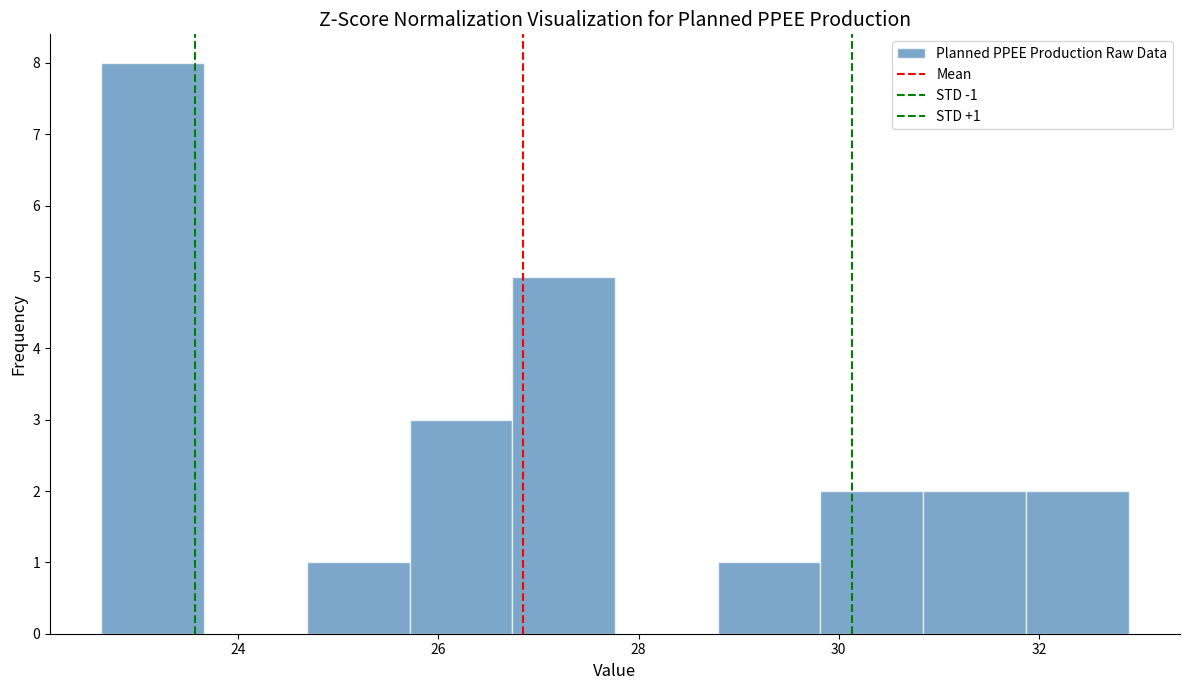

Which range on the x-axis has the tallest bar?

22.6 to 23.6